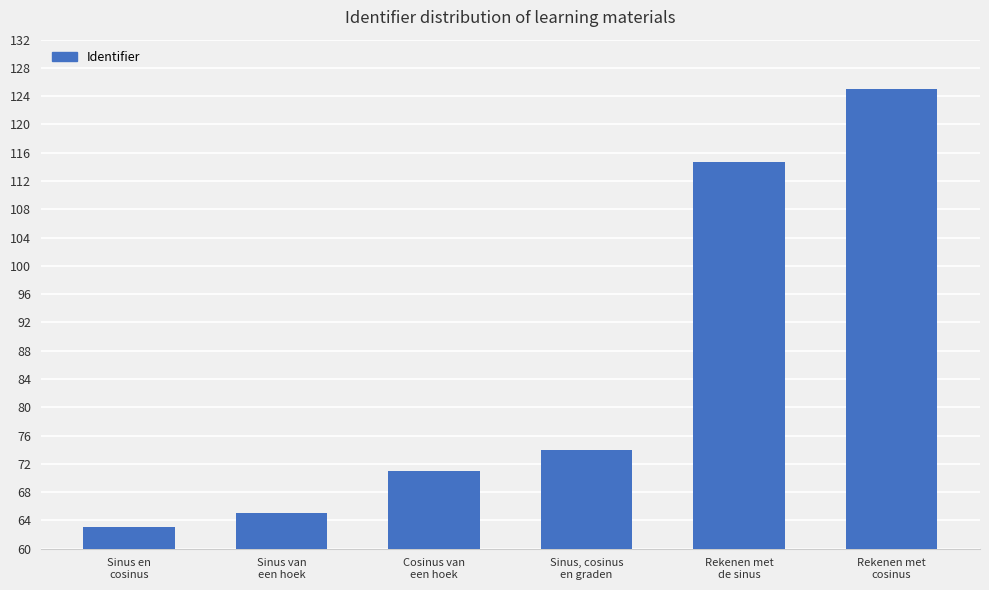

List the labels in order of value, smallest first.

Sinus en
cosinus, Sinus van
een hoek, Cosinus van
een hoek, Sinus, cosinus
en graden, Rekenen met
de sinus, Rekenen met
cosinus